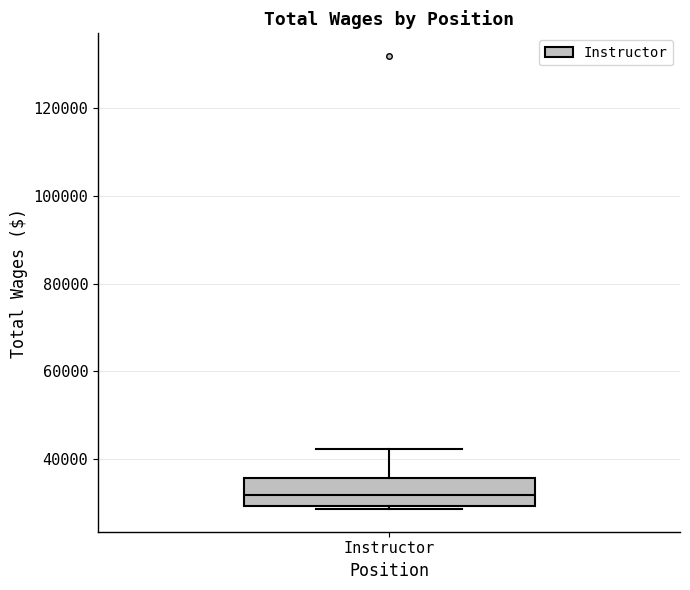

Read this box plot against the y-axis: the position of the median line, the range covered by the box, and the ends of both whiskers. The values are not printed on the chart, so give them approximately, as read against the axis.

median 32000, box 30000 to 36000, whiskers 28000 to 42000